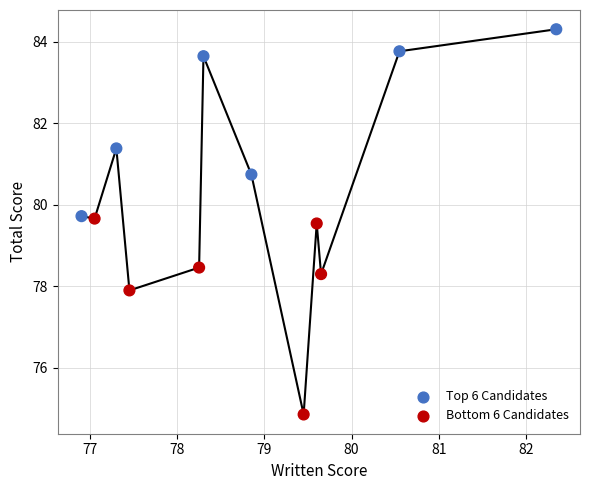

What is the range of X values (max minus min)?

5.4